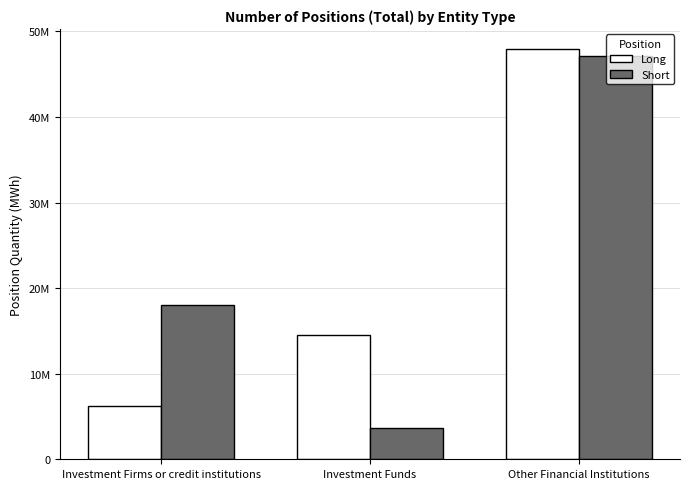

What is the minimum value shown in the chart?

3618877